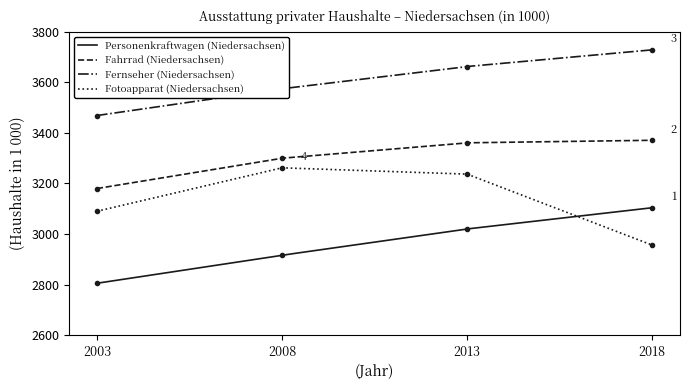

What are all the series names shown in the legend?

Personenkraftwagen (Niedersachsen), Fahrrad (Niedersachsen), Fernseher (Niedersachsen), Fotoapparat (Niedersachsen)